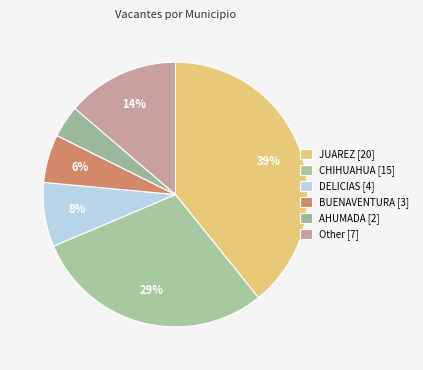

How many segments does this pie chart have?

6